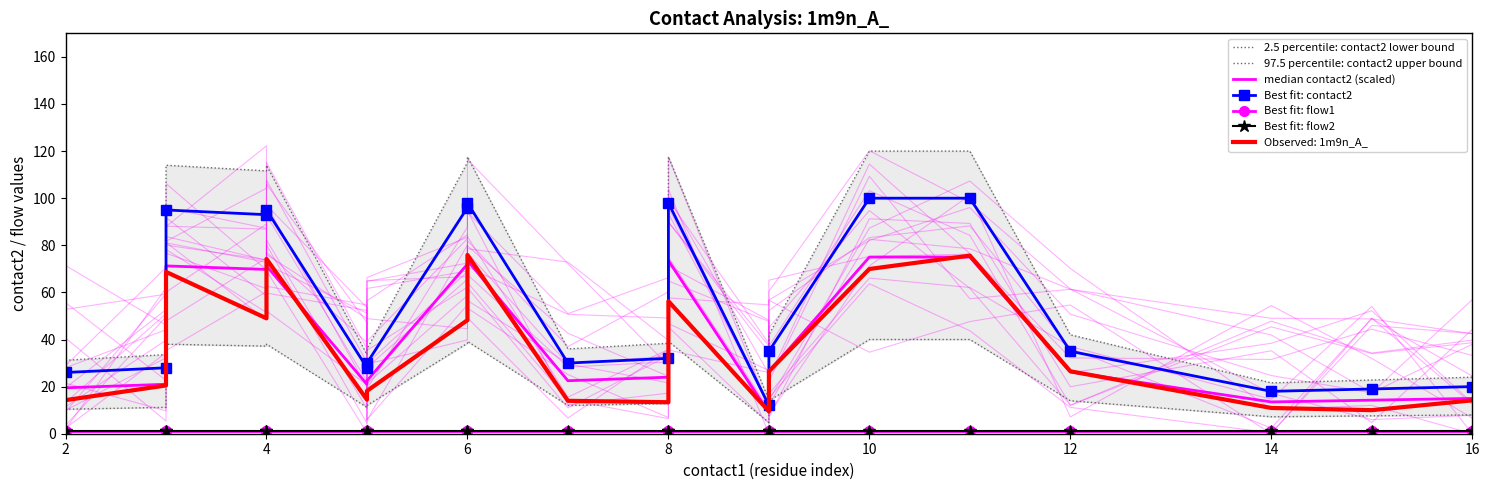

How many lines are shown in the chart?

6